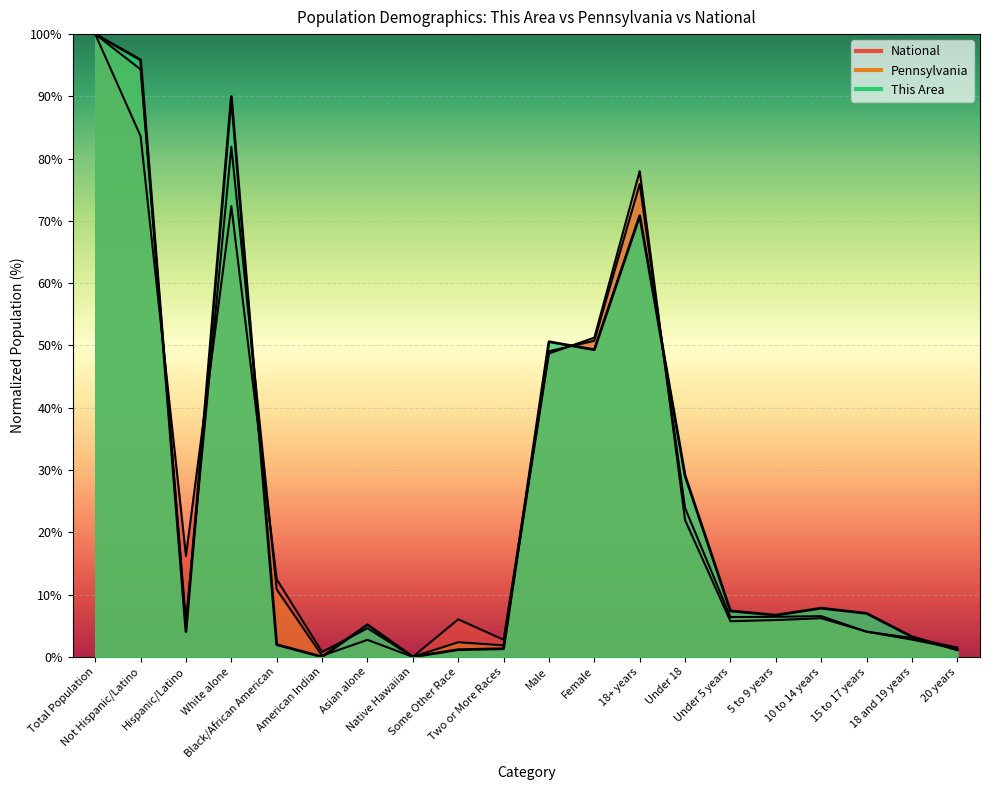

How many values in This Area are above zero?

18